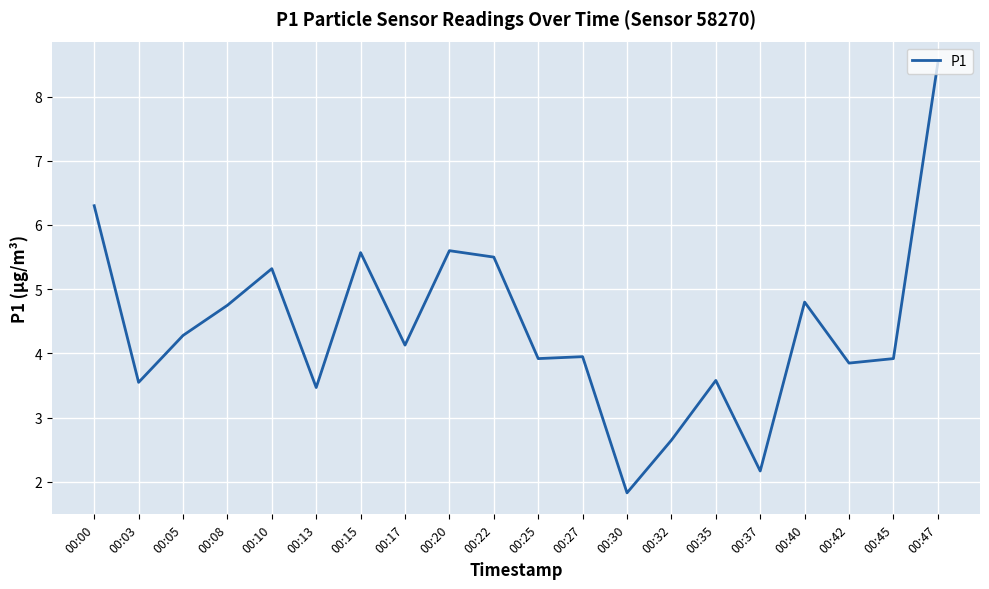

Between 00:03 and 00:15, which is larger?

00:15